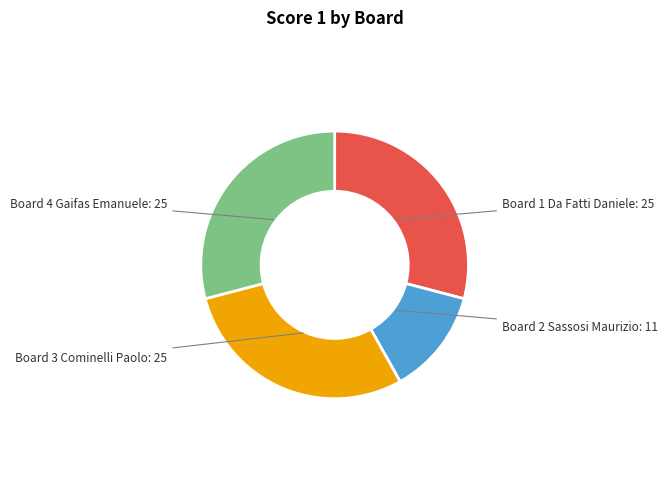

What is the ratio of the value at Board 2 to the value at Board 3?

0.4